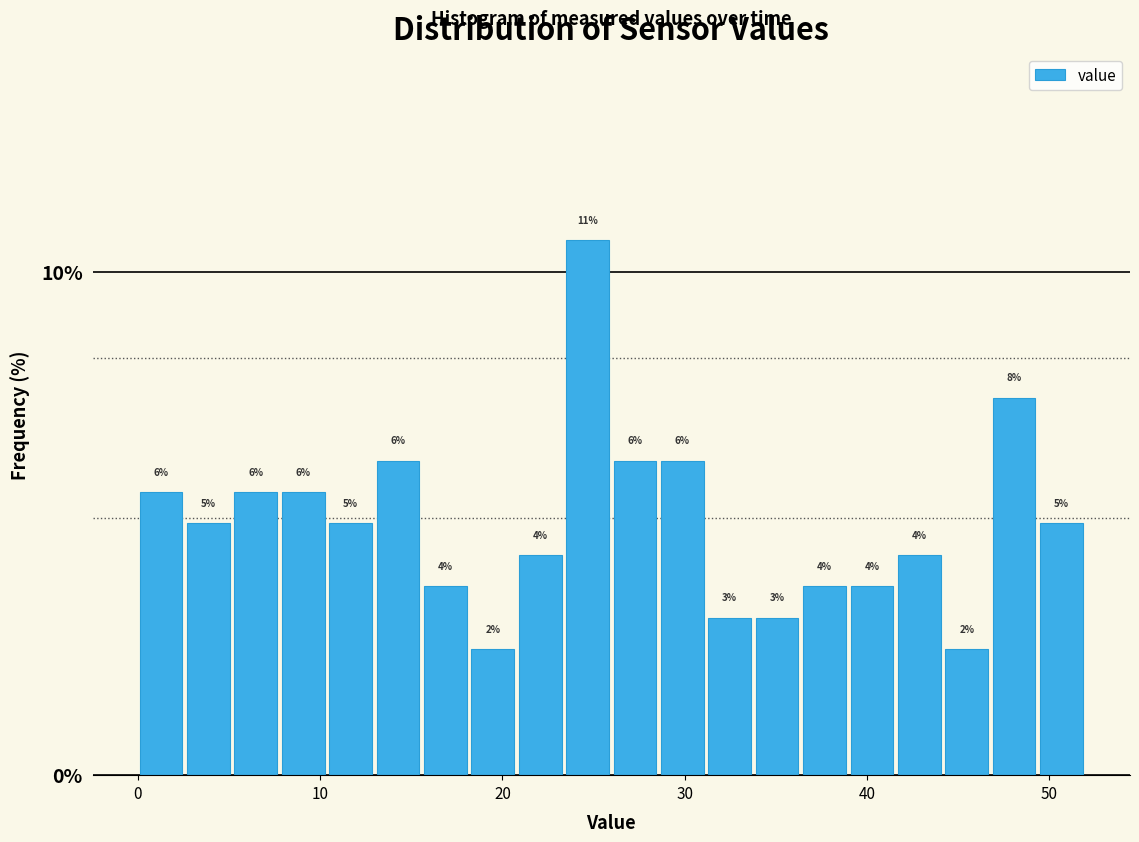

Read against the x-axis, roughly where is the centre of the tallest bar?

25